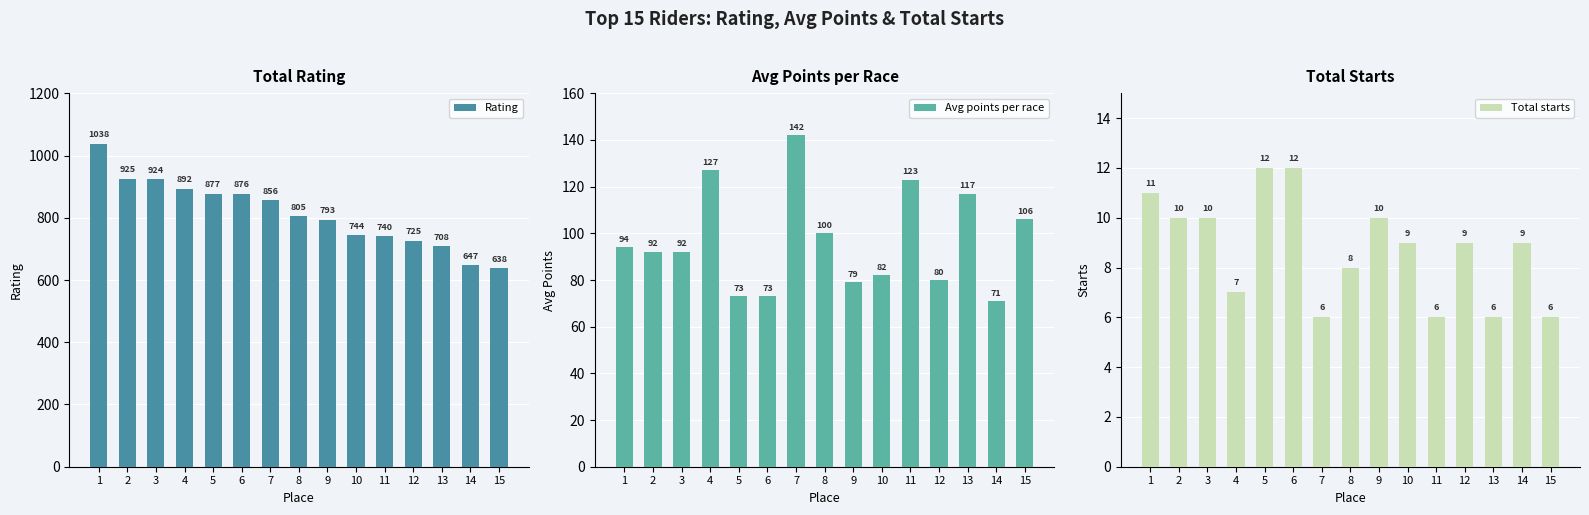

Which series has the largest total across all categories?

Rating